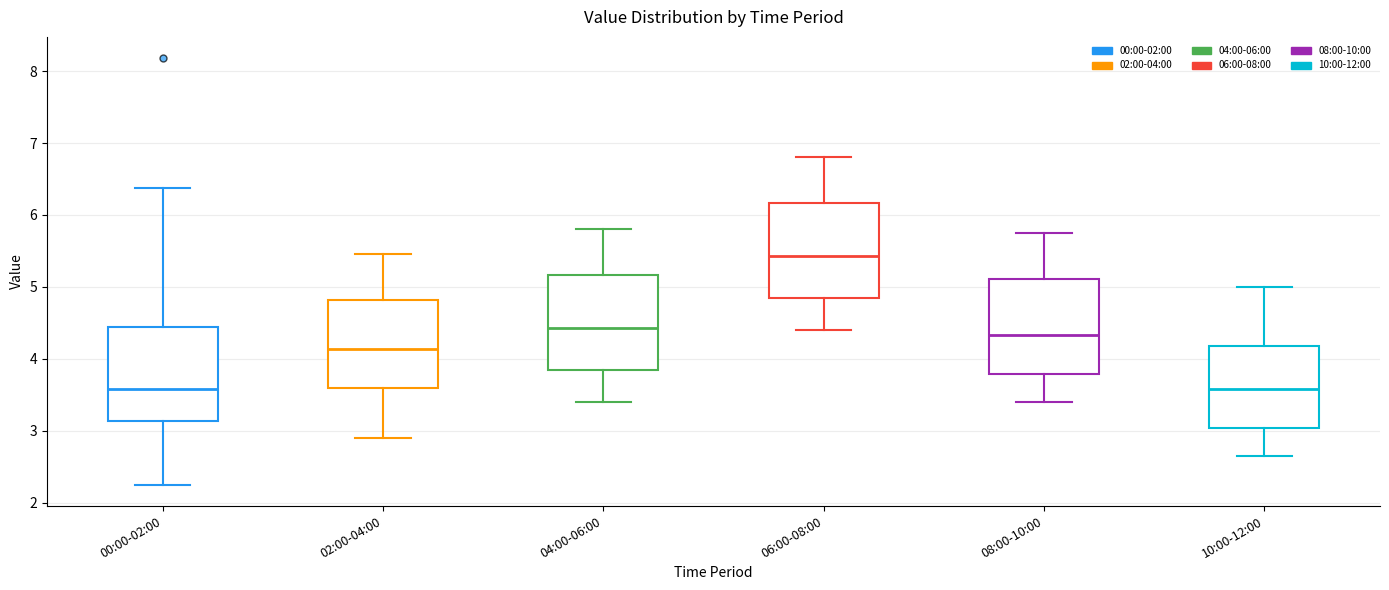

Where is the lower edge of the box for 10:00-12:00 on the y-axis? The values are not printed on the chart, so give them approximately, as read against the axis.

3.0